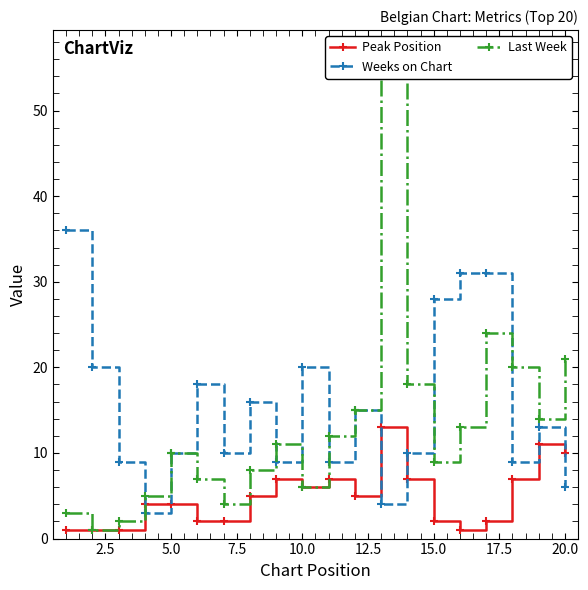

After their last crossing, which series has the higher values: Peak Position or Weeks on Chart?

Peak Position